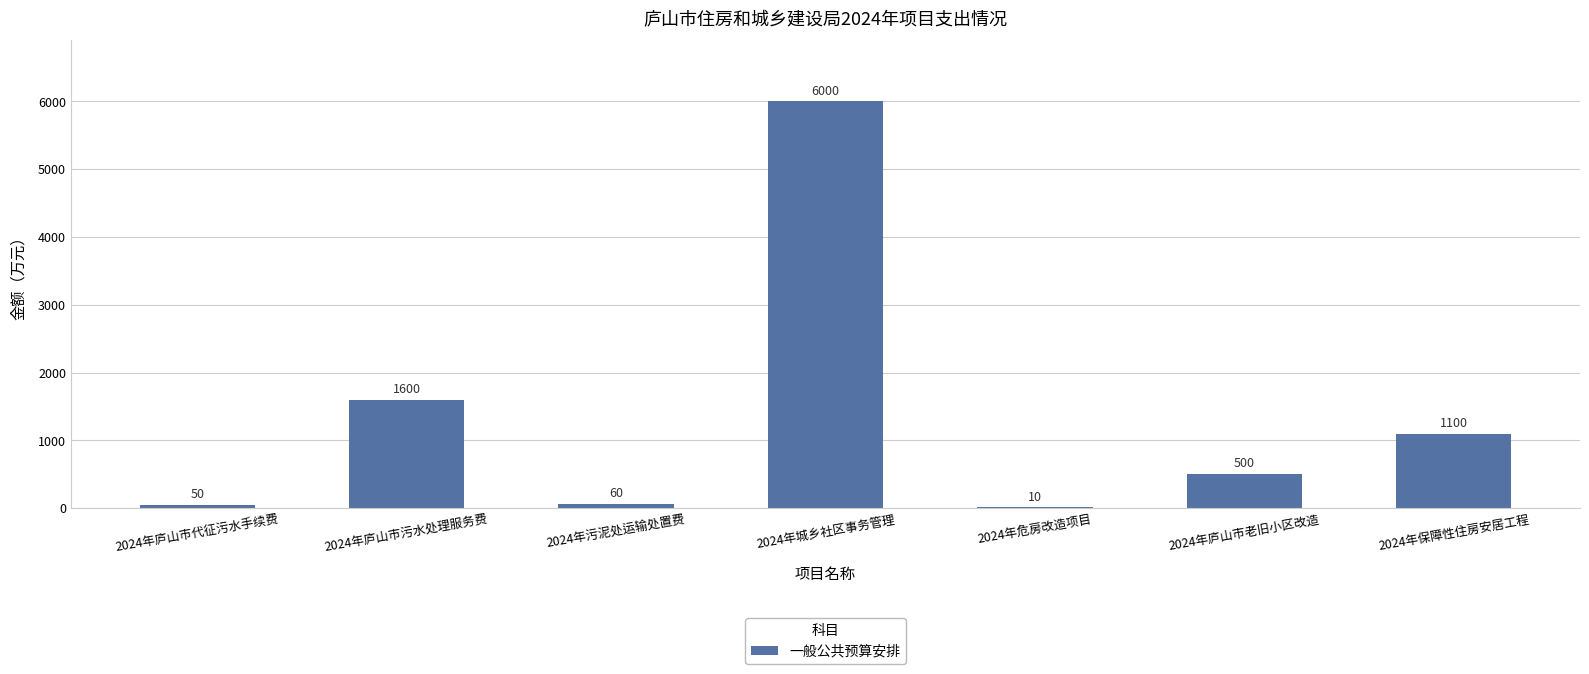

What is the change in value from 2024年庐山市代征污水手续费 to 2024年危房改造项目?

-40